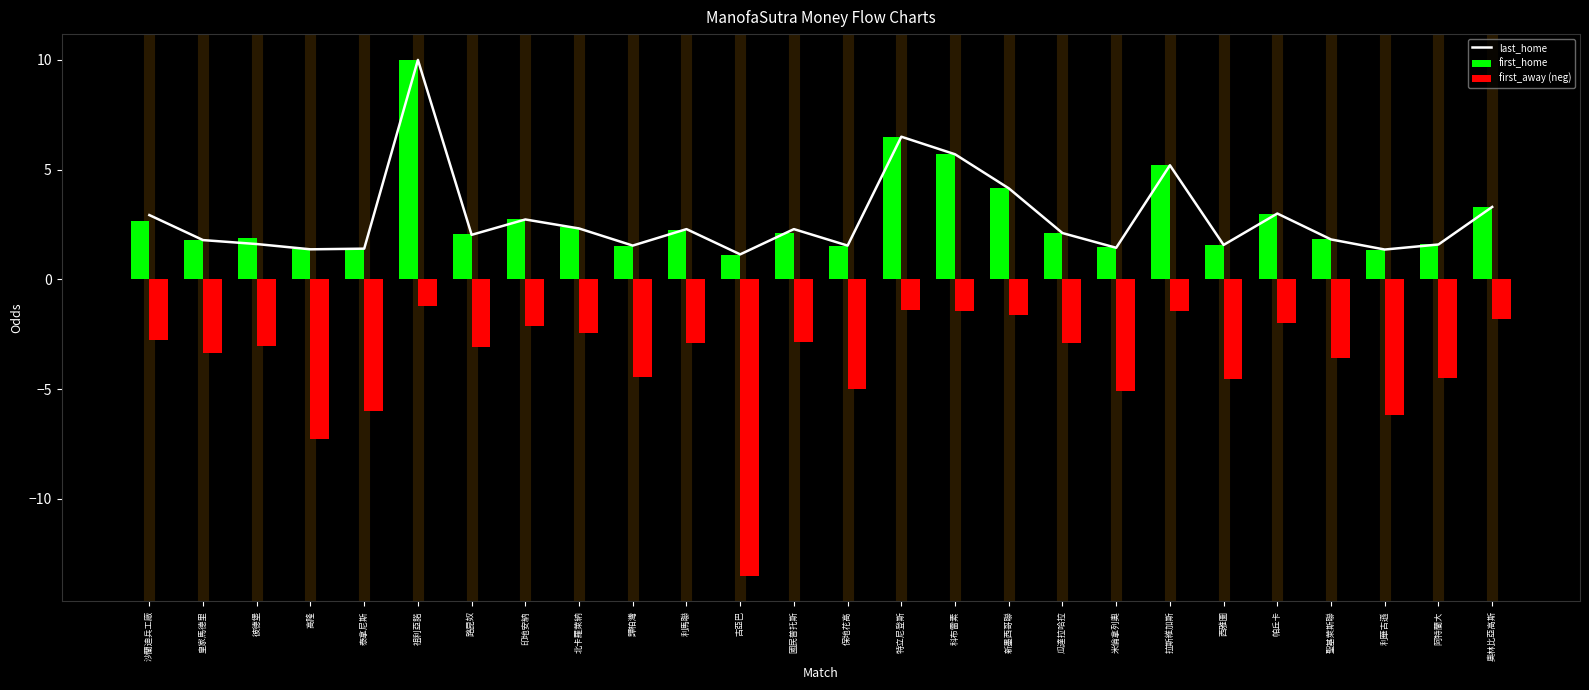

What is the difference between the second highest and second lowest values in the first_away (neg) series?

5.9